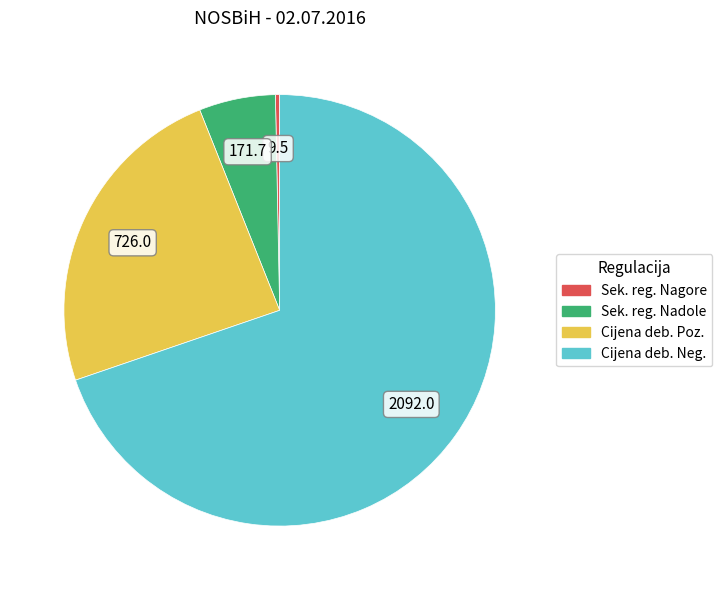

How many segments does this pie chart have?

4